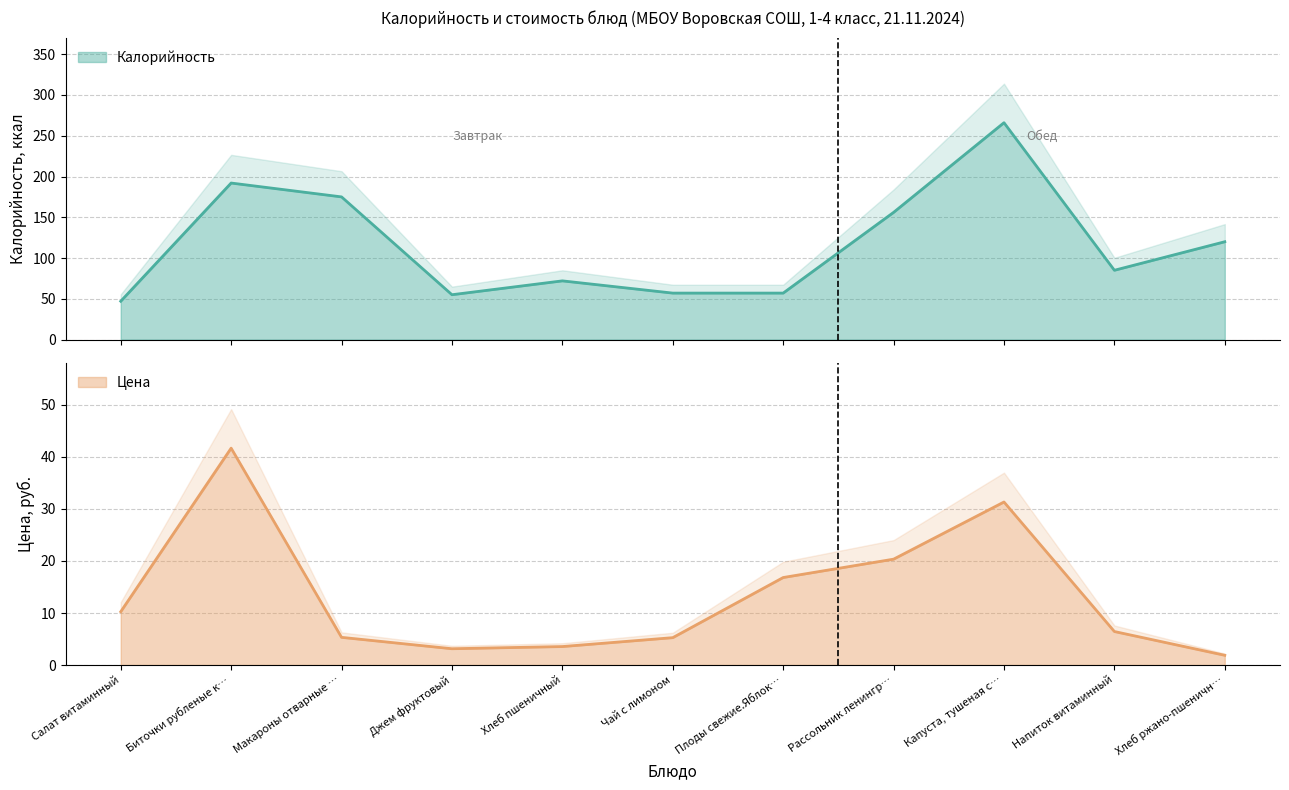

Reading right to left, transcribe all the data shown in this chart.

Калорийность: 120.0	85.0	266.0	156.0	57.0	57.0	72.0	55.0	175.0	192.0	47.0
Цена: 1.9	6.4	31.3	20.4	16.8	5.3	3.5	3.1	5.3	41.7	10.2